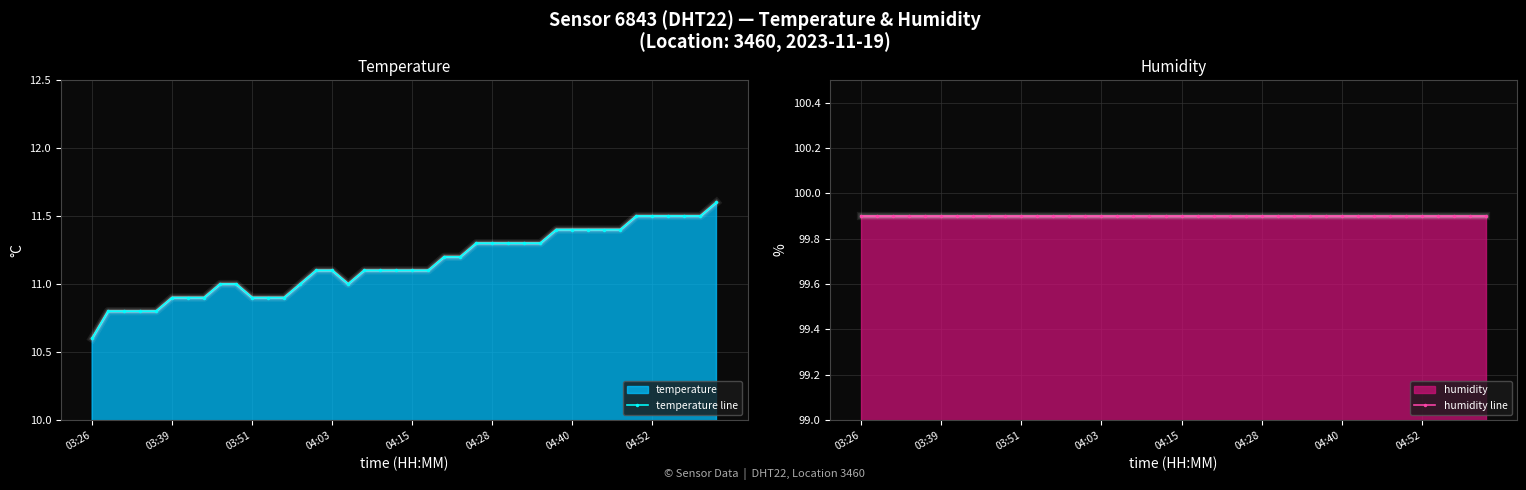

The temperature line series shows 15.5 at 24. True or false?

False